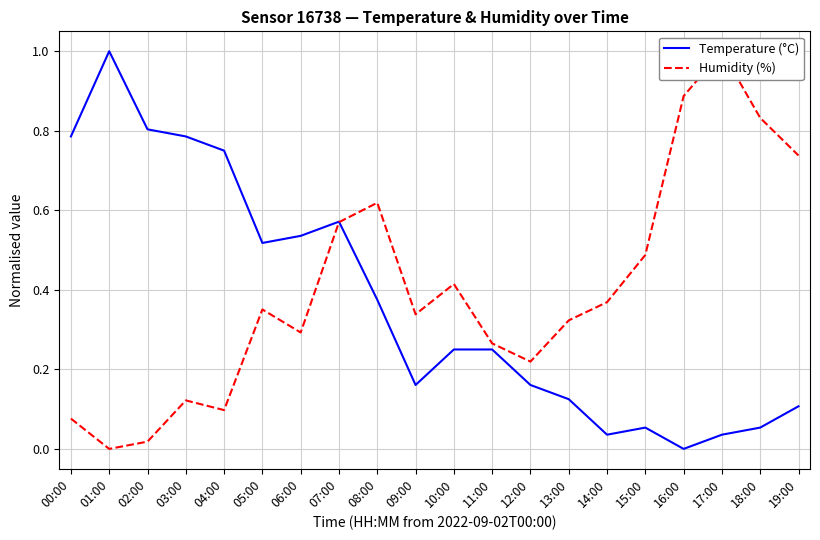

True or false: Temperature (°C) has more than 1 points higher than both neighbors.

True